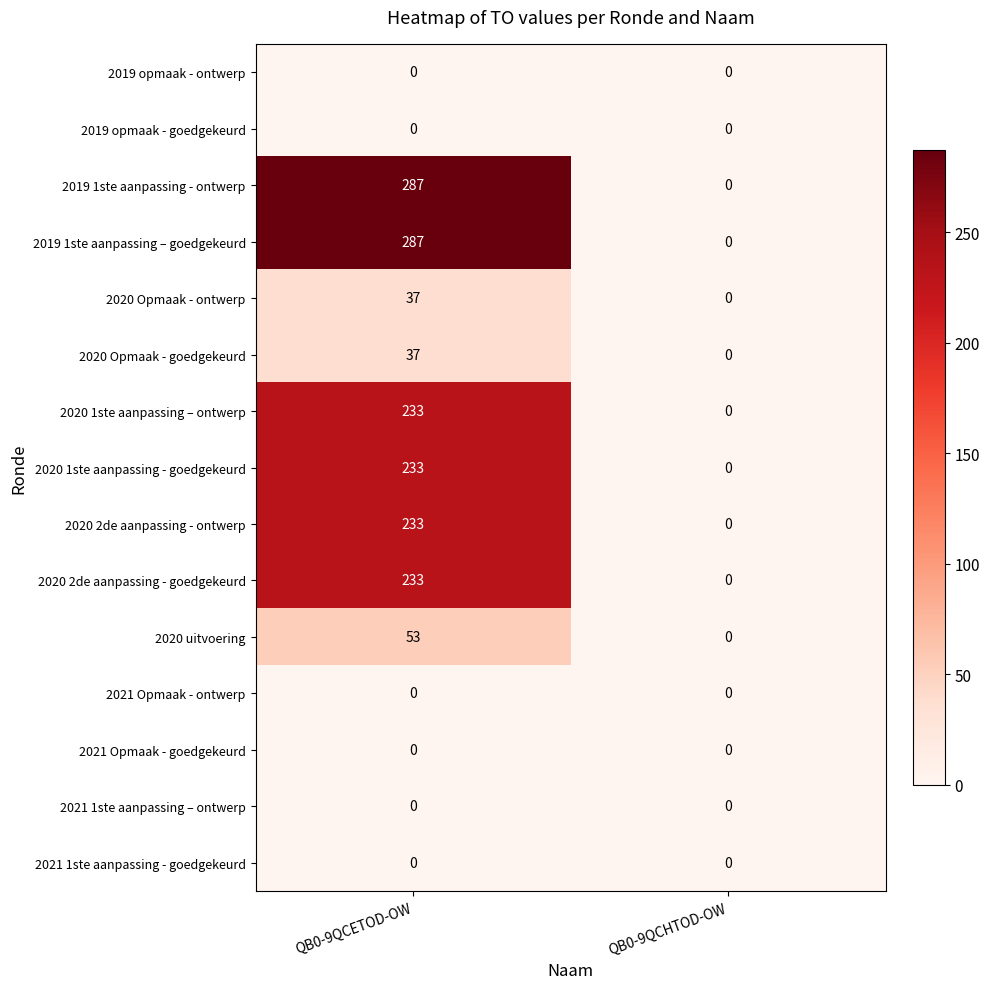

Rank the categories by 2020 Opmaak - goedgekeurd value from lowest to highest.

QB0-9QCHTOD-OW, QB0-9QCETOD-OW